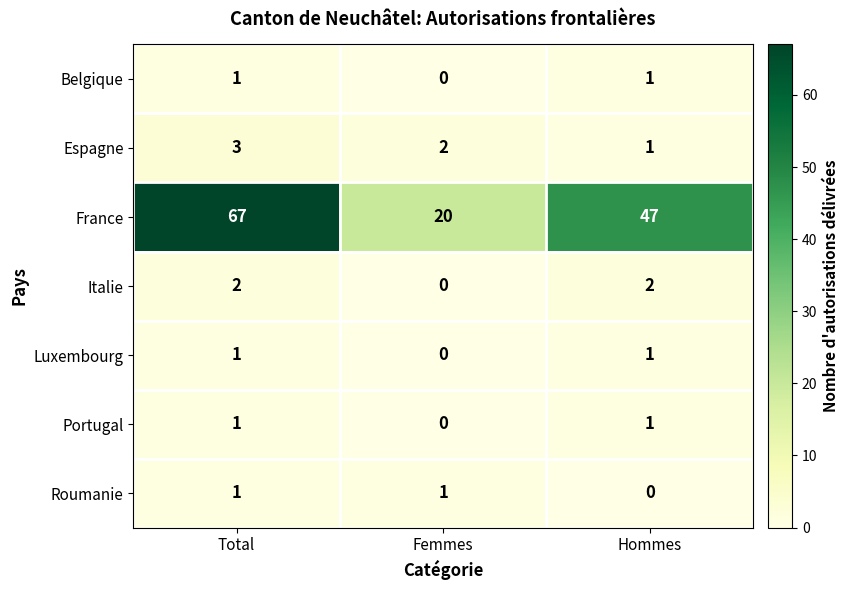

The France series shows 47 at Hommes. True or false?

True